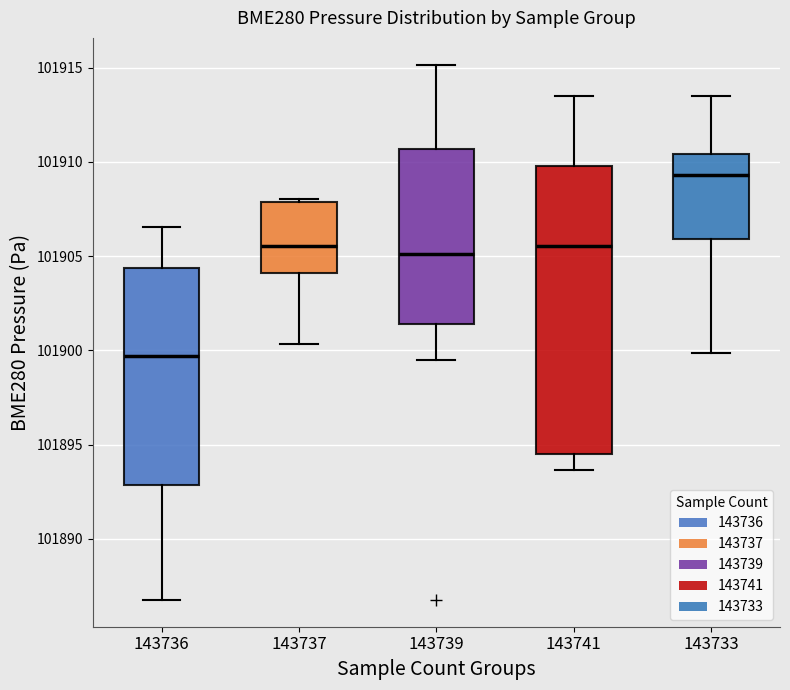

Reading left to right, transcribe this box plot: for each box, give where its median line is, the range the box spans, and where its two whiskers end, as read against the y-axis. The values are not printed on the chart, so give them approximately, as read against the axis.

143736: median 101899.5, box 101893.0 to 101904.5, whiskers 101887.0 to 101906.5
143737: median 101905.5, box 101904.0 to 101908.0, whiskers 101900.5 to 101908.0
143739: median 101905.0, box 101901.5 to 101910.5, whiskers 101899.5 to 101915.0
143741: median 101905.5, box 101894.5 to 101910.0, whiskers 101893.5 to 101913.5
143733: median 101909.5, box 101906.0 to 101910.5, whiskers 101900.0 to 101913.5